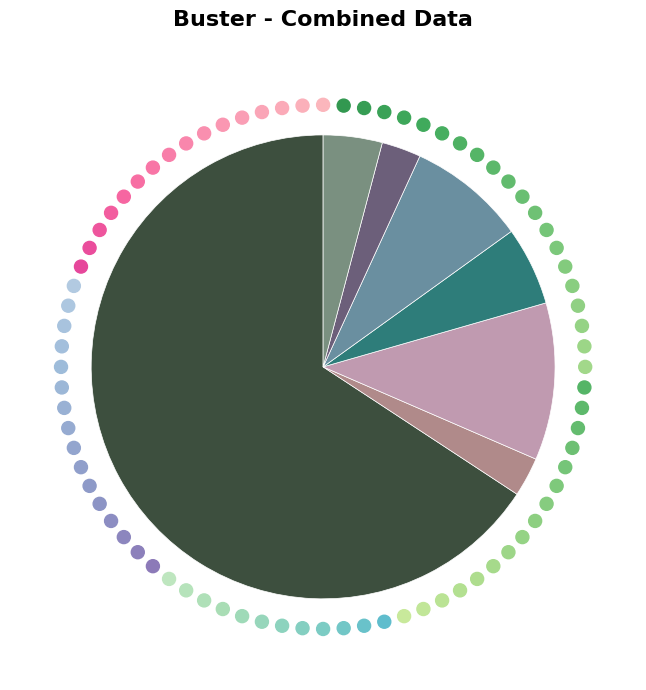

Which category has the smallest portion of the pie?

High Voltage Mask